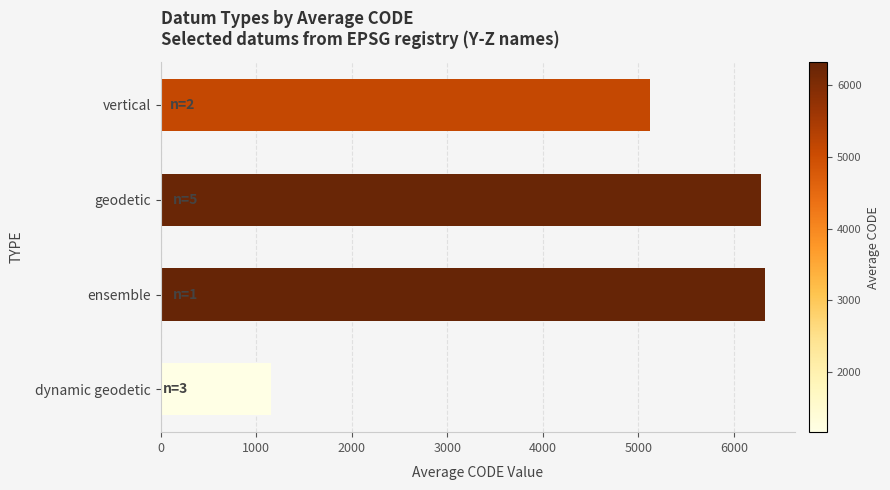

What is the sum of all values?

18884.1